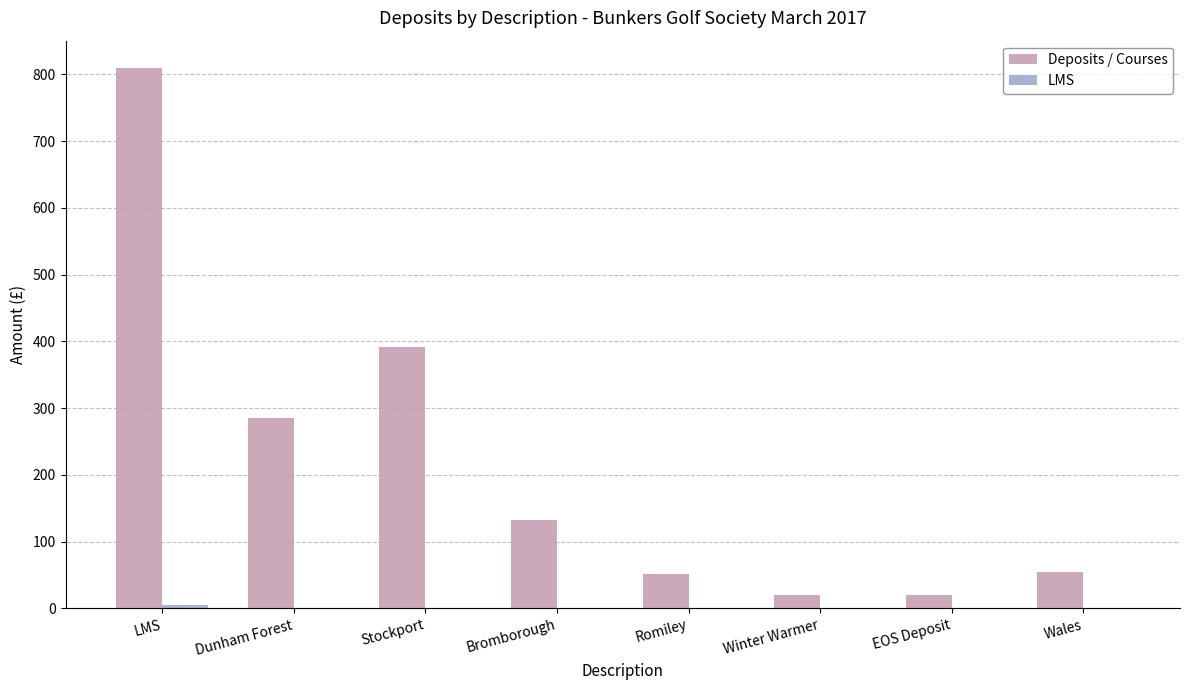

What is the total value across all series at Winter Warmer?

20